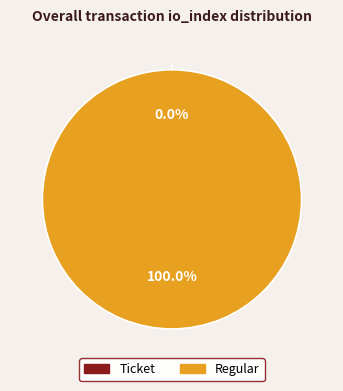

Does Ticket represent more than half of the total?

No